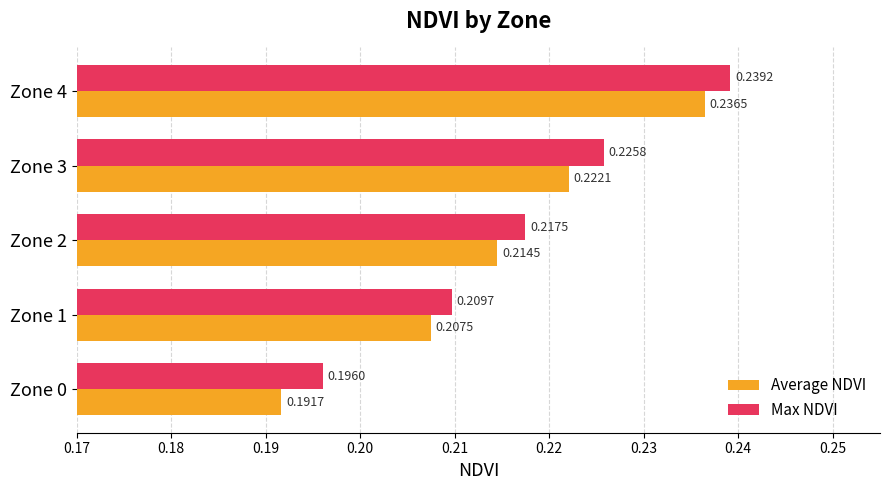

What is the sum of all Max NDVI values?

1.1